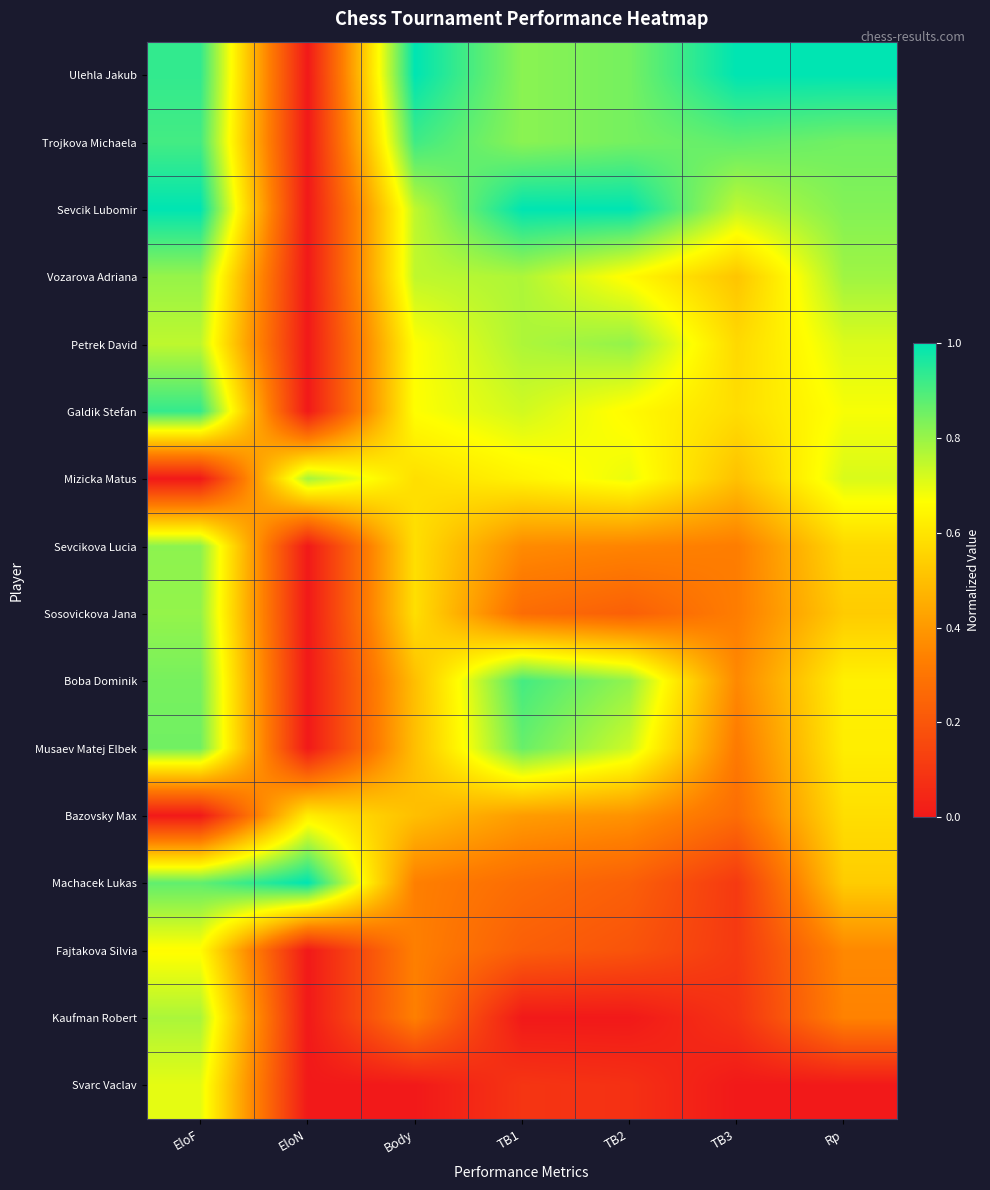

Reading left to right, list all the values displayed in this chart.

Ulehla Jakub: EloF=0.9	EloN=0.0	Body=1.0	TB1=0.8	TB2=0.8	TB3=1.0	Rp=1.0
Trojkova Michaela: EloF=0.9	EloN=0.0	Body=0.9	TB1=0.8	TB2=0.8	TB3=0.9	Rp=0.9
Sevcik Lubomir: EloF=1.0	EloN=0.0	Body=0.8	TB1=1.0	TB2=1.0	TB3=0.7	Rp=0.8
Vozarova Adriana: EloF=0.8	EloN=0.0	Body=0.8	TB1=0.8	TB2=0.7	TB3=0.5	Rp=0.8
Petrek David: EloF=0.8	EloN=0.0	Body=0.7	TB1=0.8	TB2=0.8	TB3=0.6	Rp=0.7
Galdik Stefan: EloF=0.9	EloN=0.0	Body=0.7	TB1=0.7	TB2=0.7	TB3=0.6	Rp=0.7
Mizicka Matus: EloF=0.0	EloN=0.8	Body=0.6	TB1=0.6	TB2=0.7	TB3=0.5	Rp=0.7
Sevcikova Lucia: EloF=0.8	EloN=0.0	Body=0.6	TB1=0.4	TB2=0.3	TB3=0.3	Rp=0.6
Sosovickova Jana: EloF=0.8	EloN=0.0	Body=0.6	TB1=0.3	TB2=0.2	TB3=0.3	Rp=0.5
Boba Dominik: EloF=0.8	EloN=0.0	Body=0.5	TB1=0.9	TB2=0.8	TB3=0.4	Rp=0.6
Musaev Matej Elbek: EloF=0.9	EloN=0.0	Body=0.5	TB1=0.9	TB2=0.7	TB3=0.3	Rp=0.6
Bazovsky Max: EloF=0.0	EloN=0.6	Body=0.5	TB1=0.4	TB2=0.4	TB3=0.3	Rp=0.6
Machacek Lukas: EloF=0.9	EloN=1.0	Body=0.3	TB1=0.3	TB2=0.2	TB3=0.1	Rp=0.5
Fajtakova Silvia: EloF=0.7	EloN=0.0	Body=0.3	TB1=0.2	TB2=0.2	TB3=0.1	Rp=0.4
Kaufman Robert: EloF=0.8	EloN=0.0	Body=0.3	TB1=0.0	TB2=0.0	TB3=0.1	Rp=0.3
Svarc Vaclav: EloF=0.7	EloN=0.0	Body=0.0	TB1=0.1	TB2=0.1	TB3=0.0	Rp=0.0